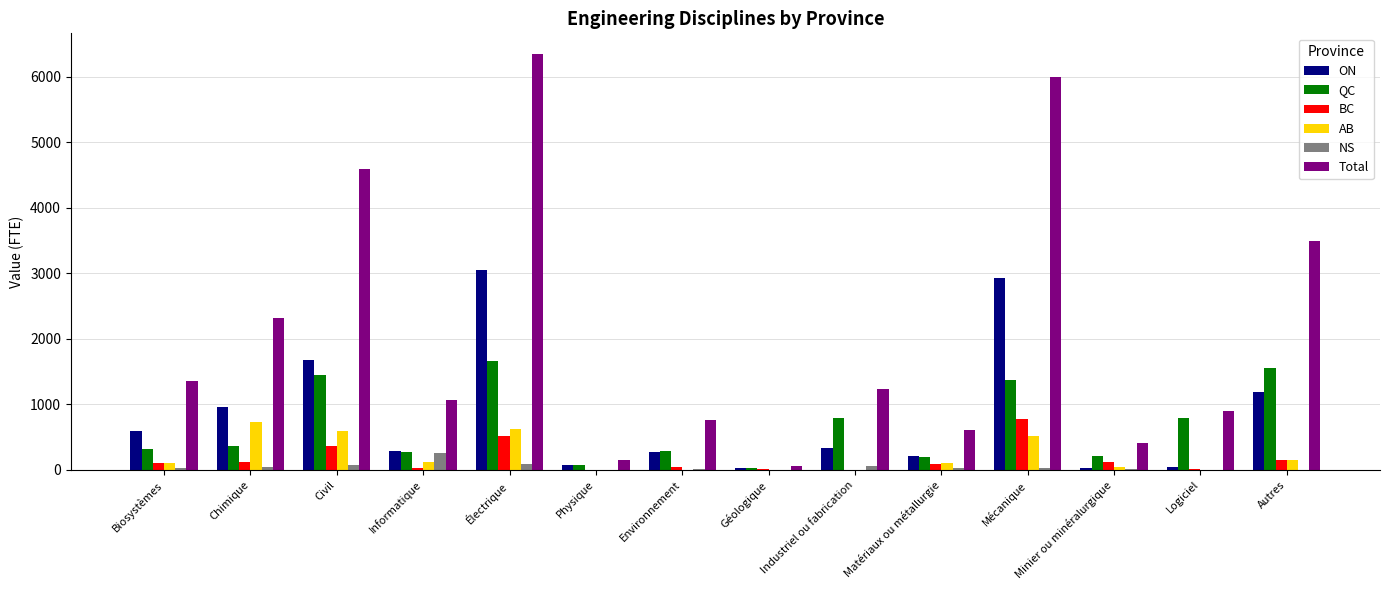

At which category does the chart reach its peak across all series?

Électrique